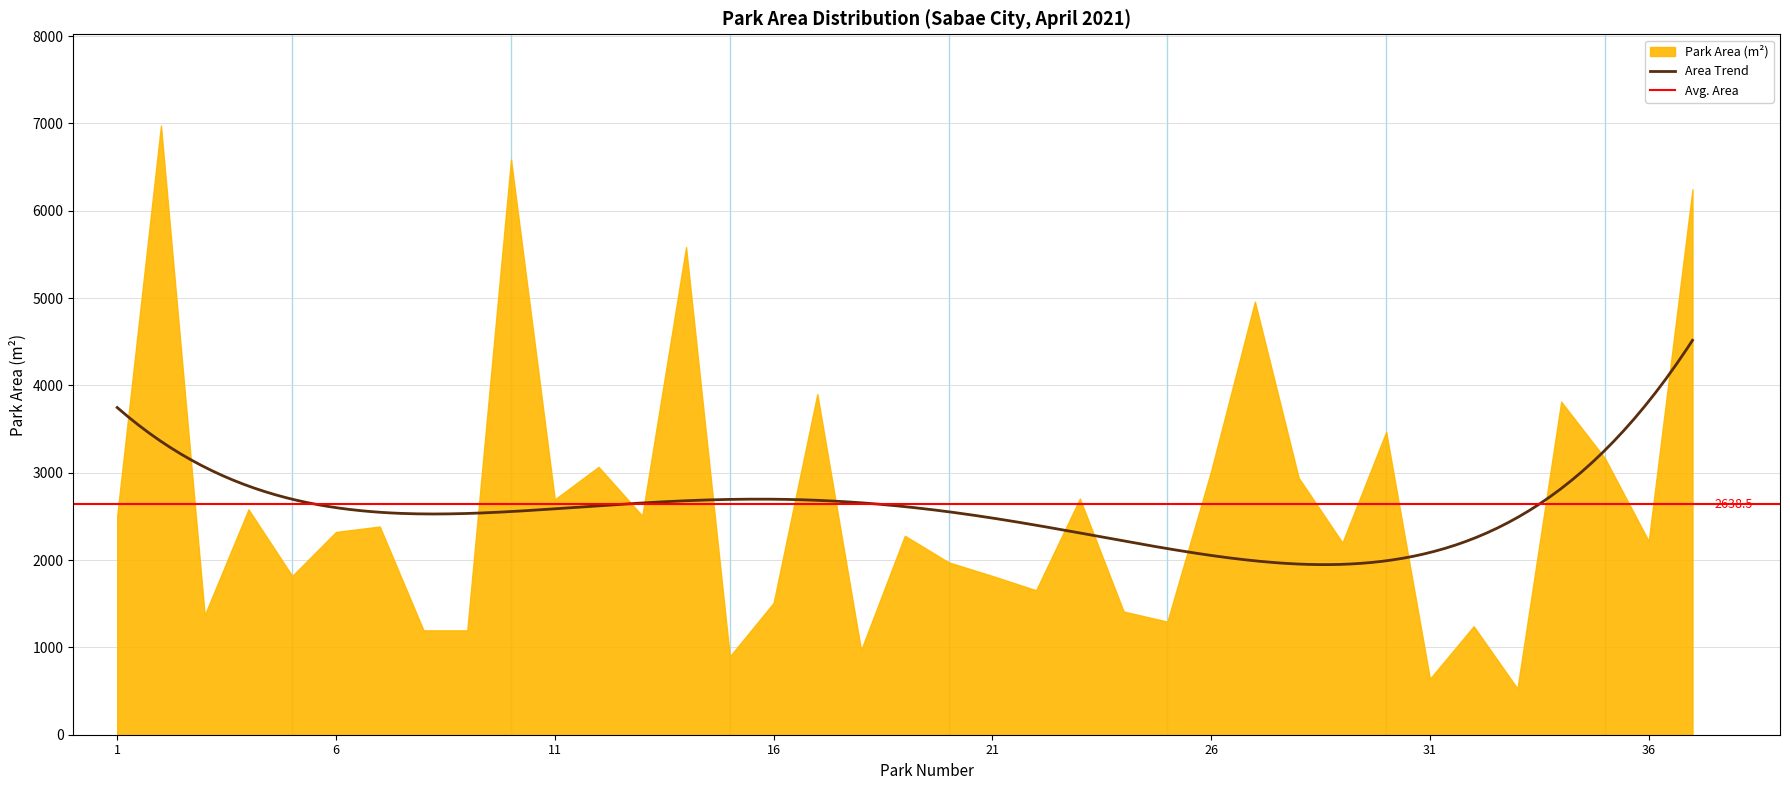

What is the minimum value shown in the chart?

528